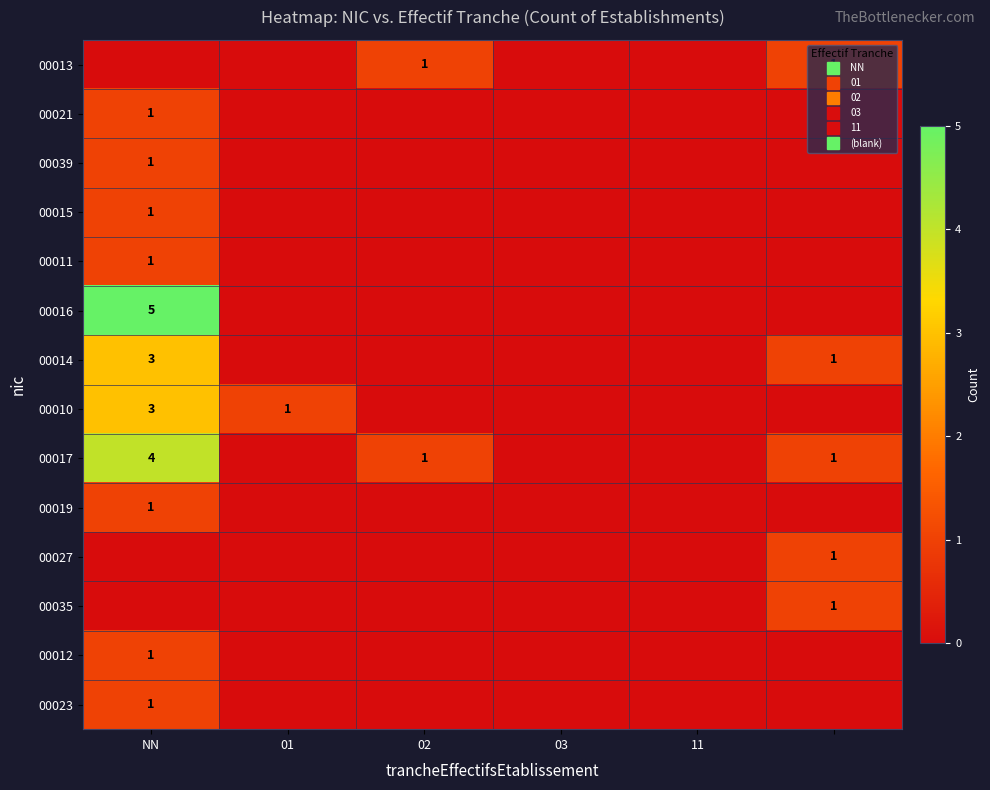

How many data points does each series have?

6